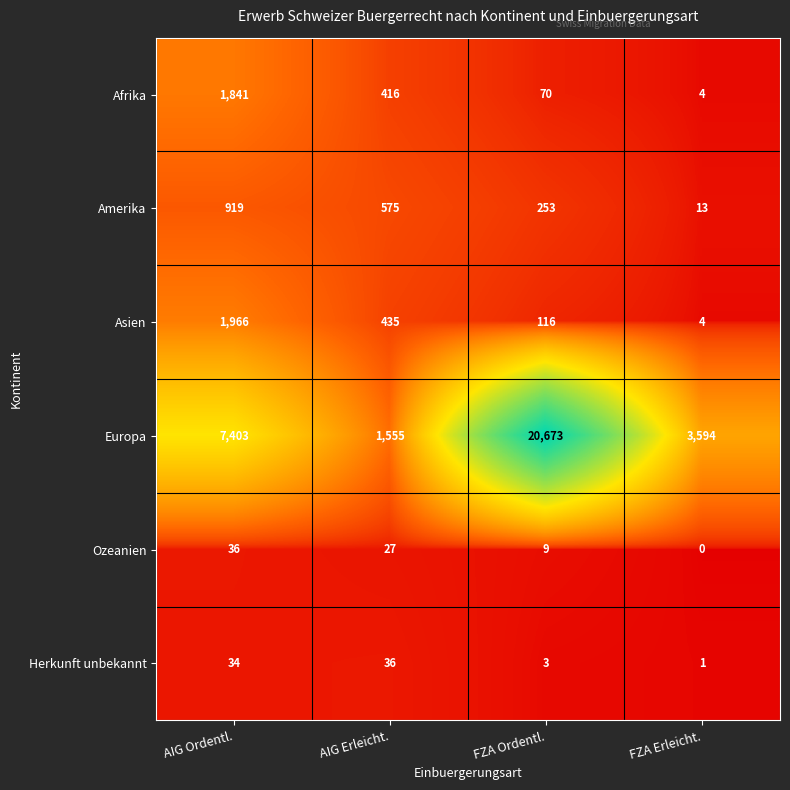

Which series has the largest total across all categories?

Europa